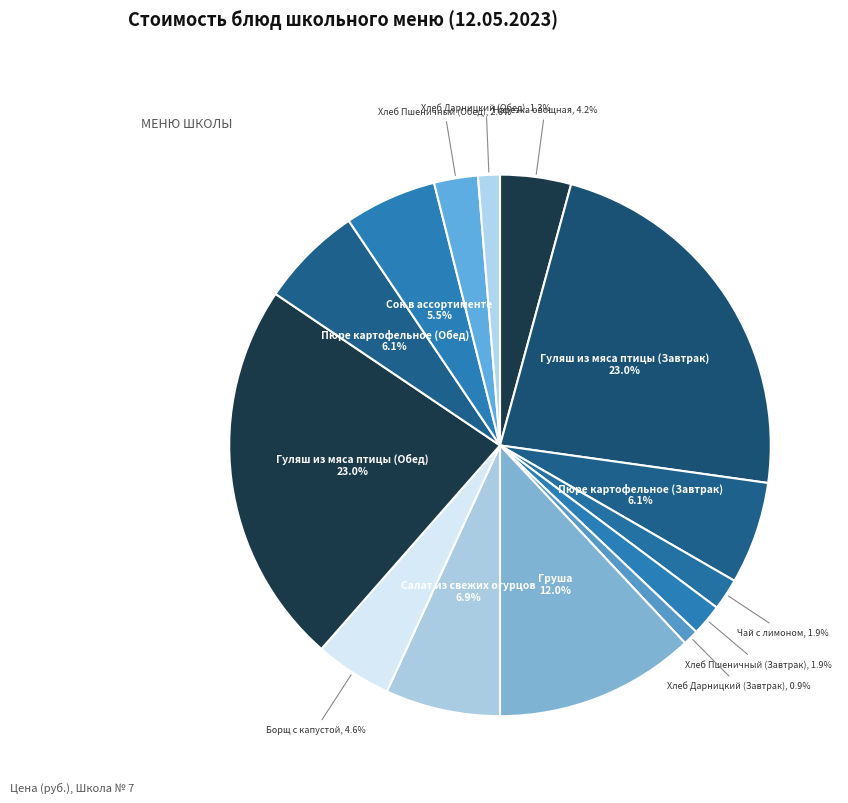

How many segments does this pie chart have?

14